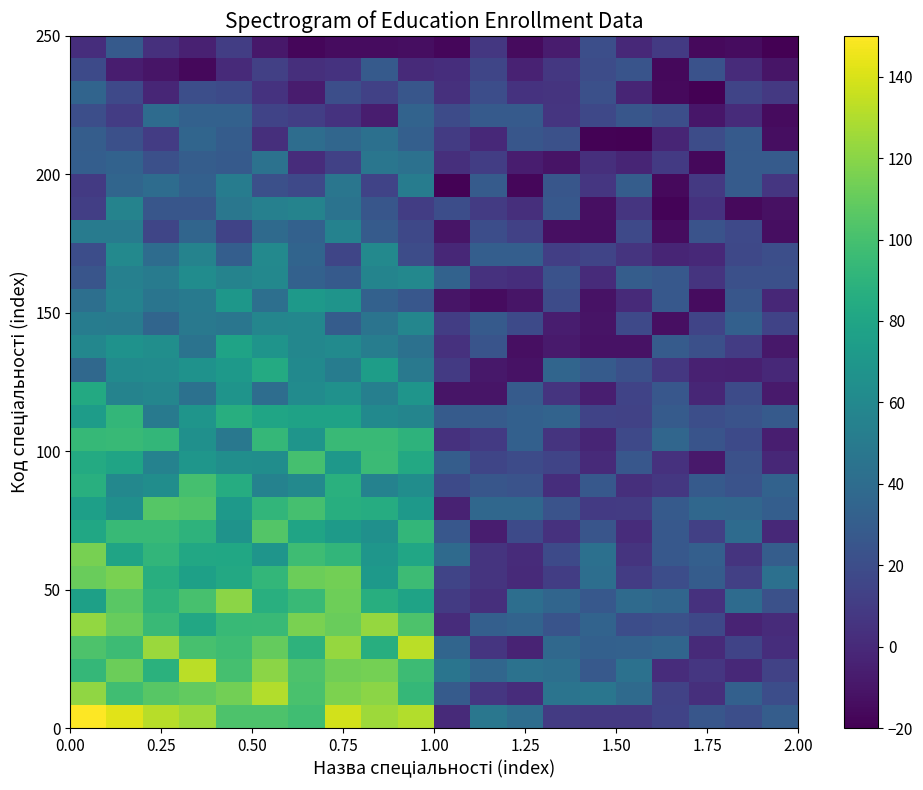

Count the number of categories in the chart.

20